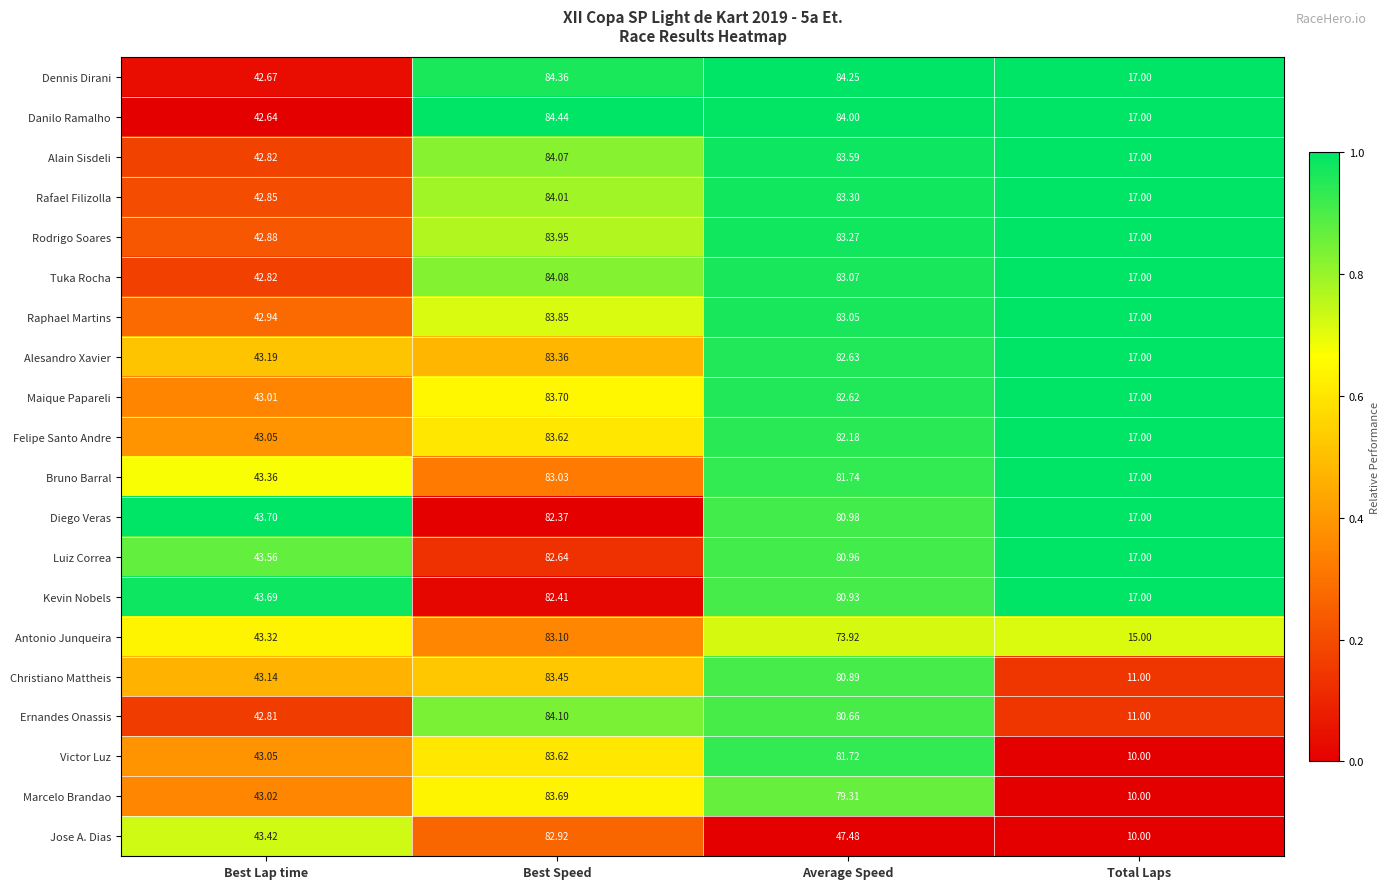

Which series has the largest range (max minus min)?

Marcelo Brandao